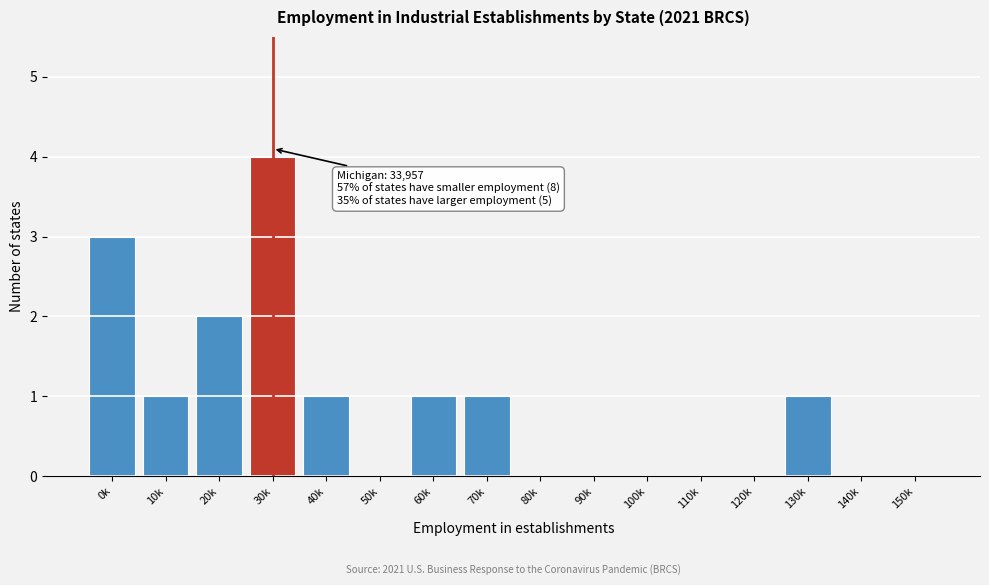

Reading right to left, what are all the values shown in this chart?

150k=0	140k=0	130k=1	120k=0	110k=0	100k=0	90k=0	80k=0	70k=1	60k=1	50k=0	40k=1	30k=4	20k=2	10k=1	0k=3